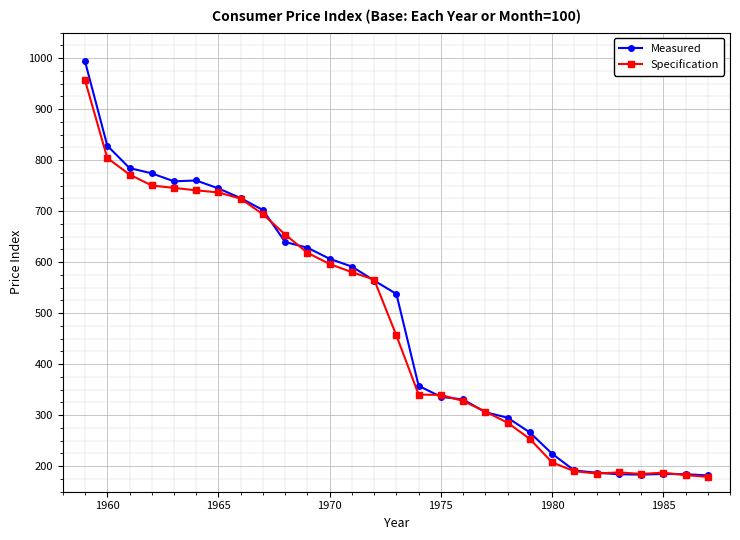

What is the value of the Measured point at the 17th from the left?

336.0